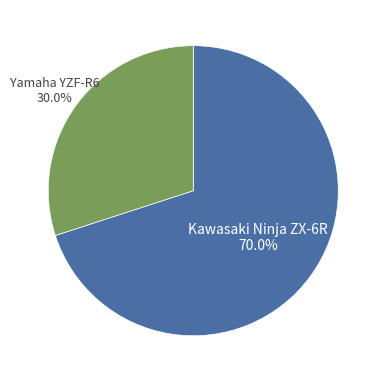

Does any single category account for the majority?

Yes